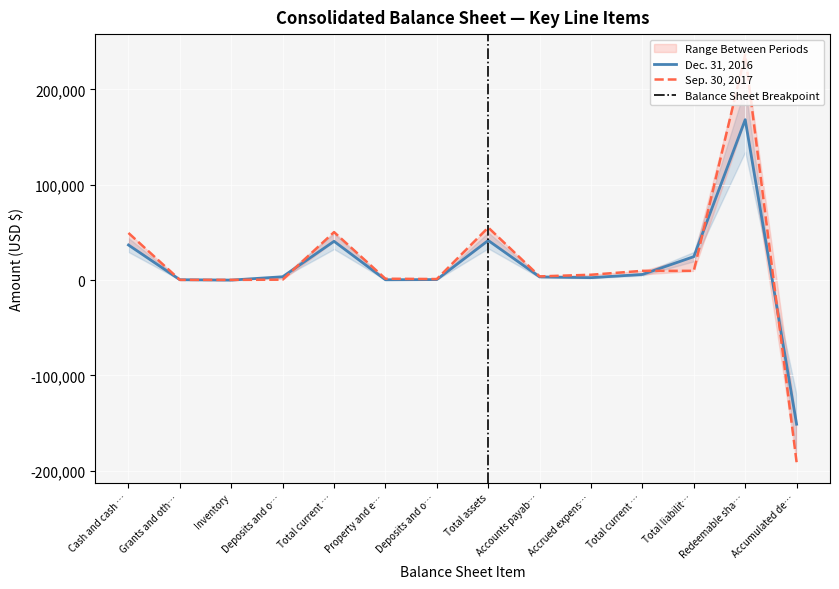

Rank the categories by Sep. 30, 2017 value from lowest to highest.

Accumulated de…, Grants and oth…, Inventory, Deposits and o…, Deposits and o…, Property and e…, Accounts payab…, Accrued expens…, Total current …, Total liabilit…, Cash and cash …, Total current …, Total assets, Redeemable sha…